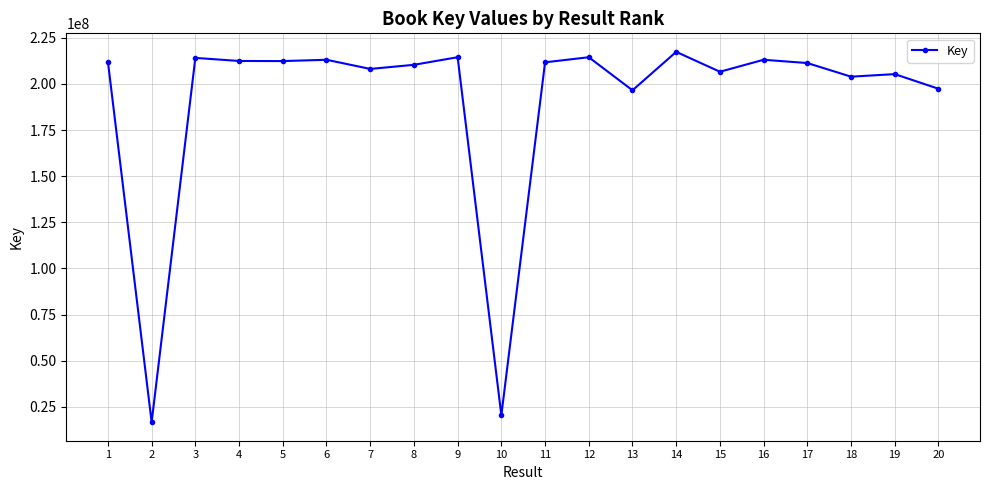

What is the smallest value displayed?

16621485